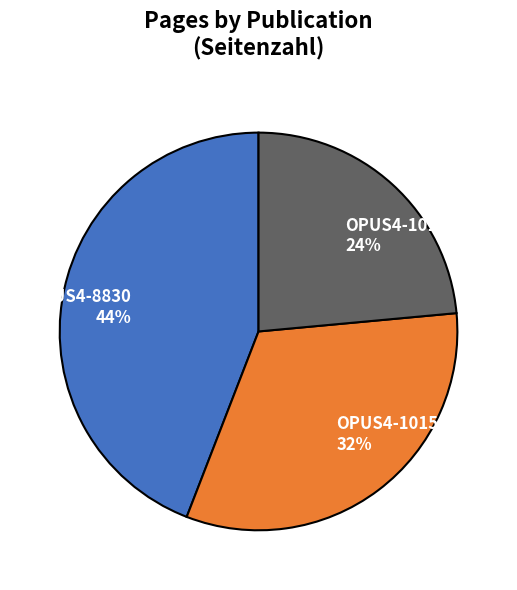

Do OPUS4-10150 and OPUS4-10151 together represent more than half of the pie?

Yes